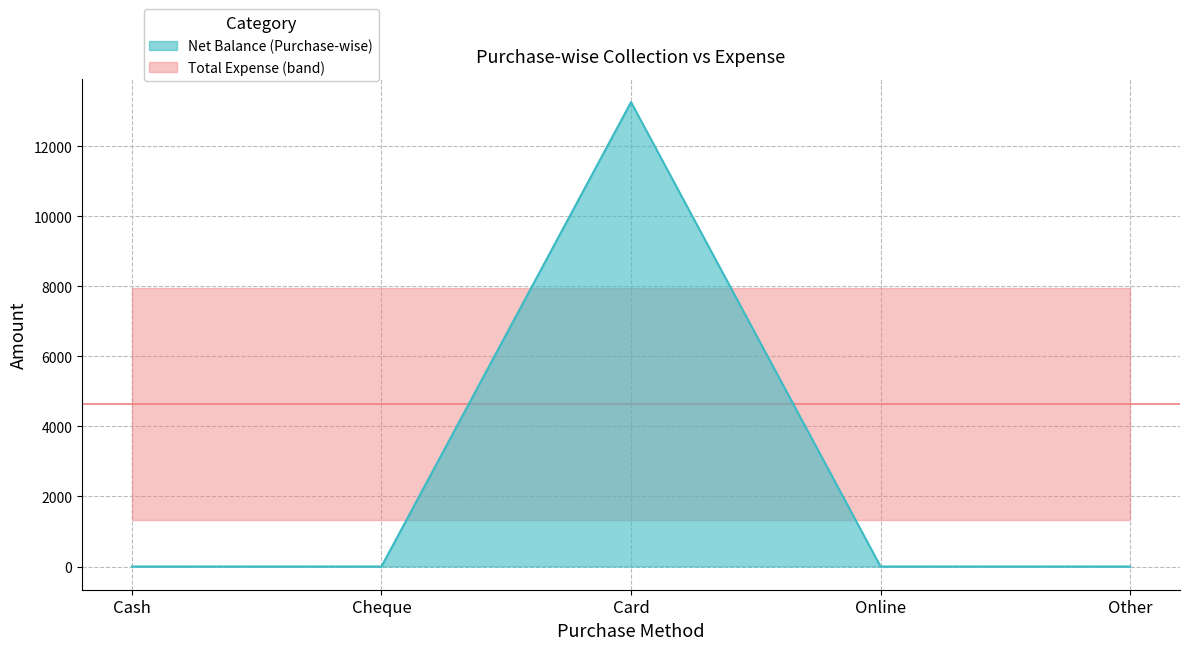

Reading right to left, extract all data points from this chart.

0	0	13260	0	0